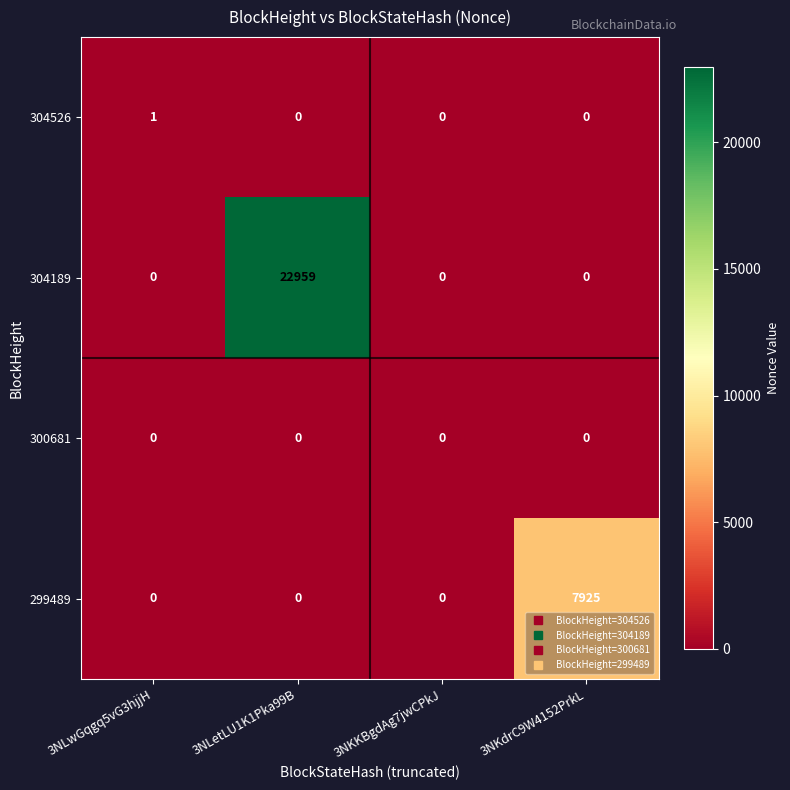

What is the maximum value shown in the chart?

22959